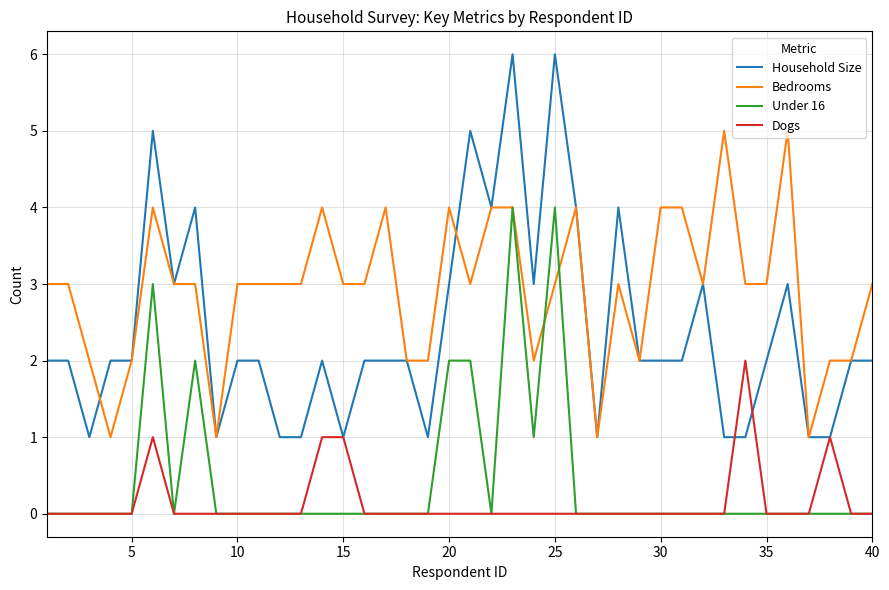

What is the maximum value shown in the chart?

6